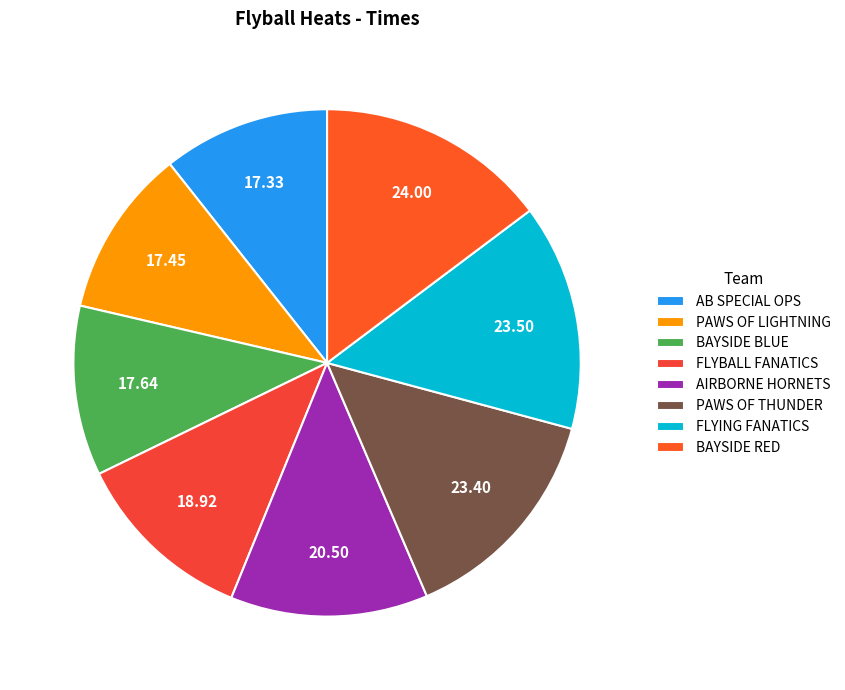

How many segments does this pie chart have?

8